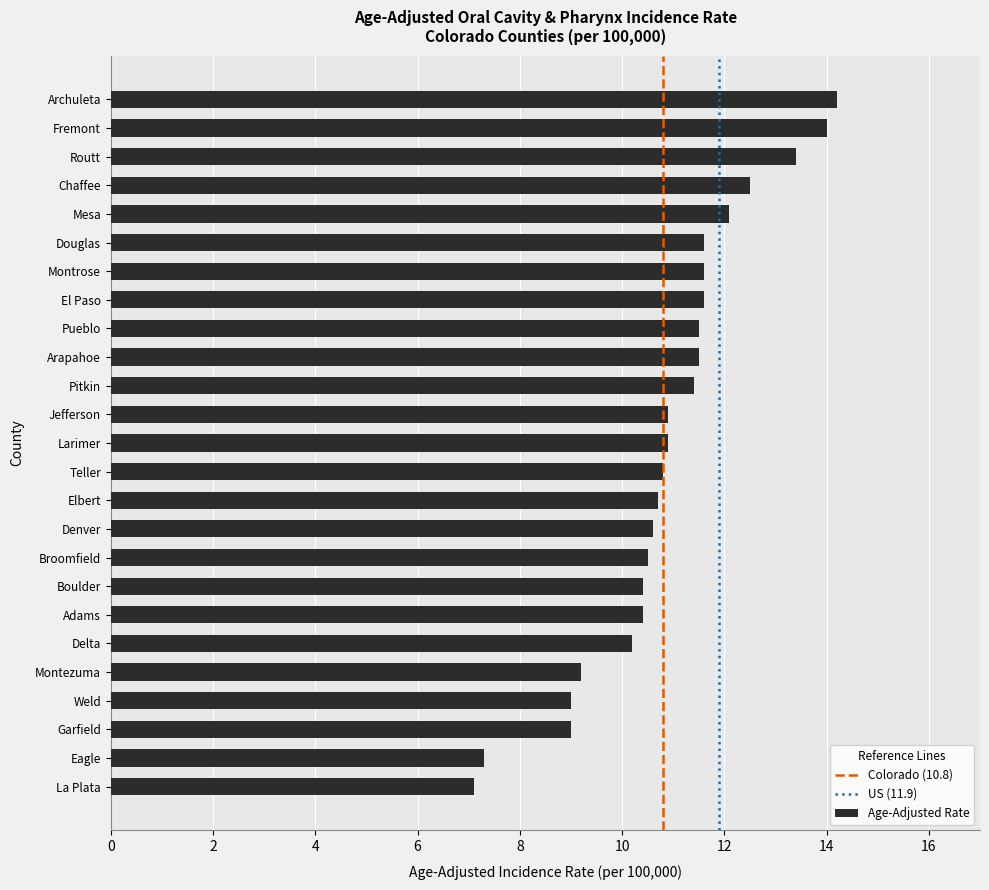

Are the bars horizontal?

Yes